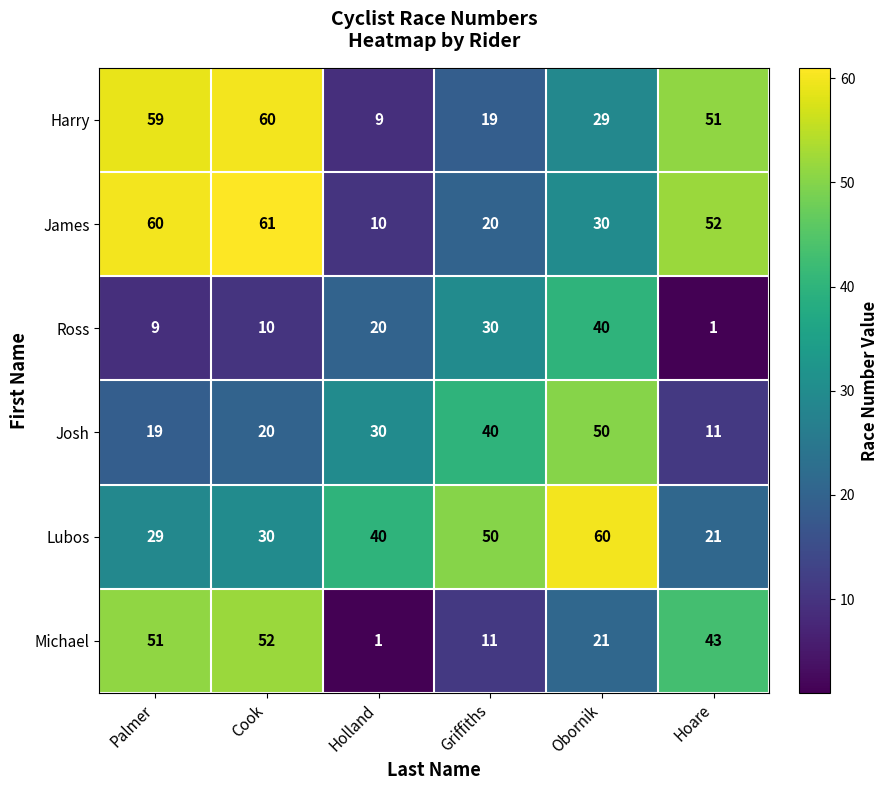

What is the sum of the Lubos values at Obornik and Hoare?

81